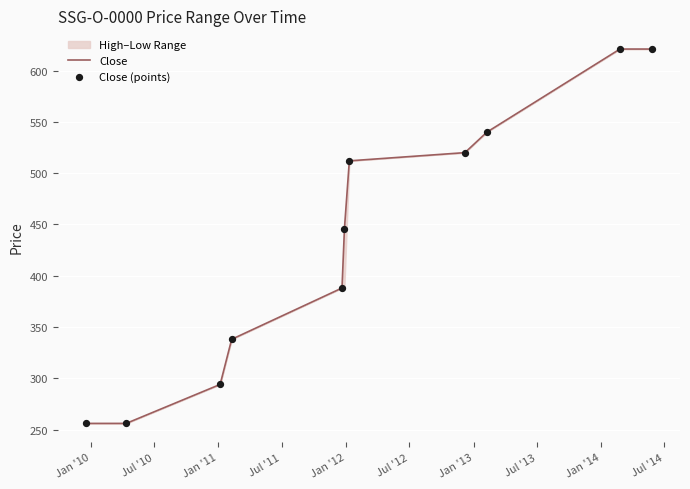

What is the greatest value displayed?

621